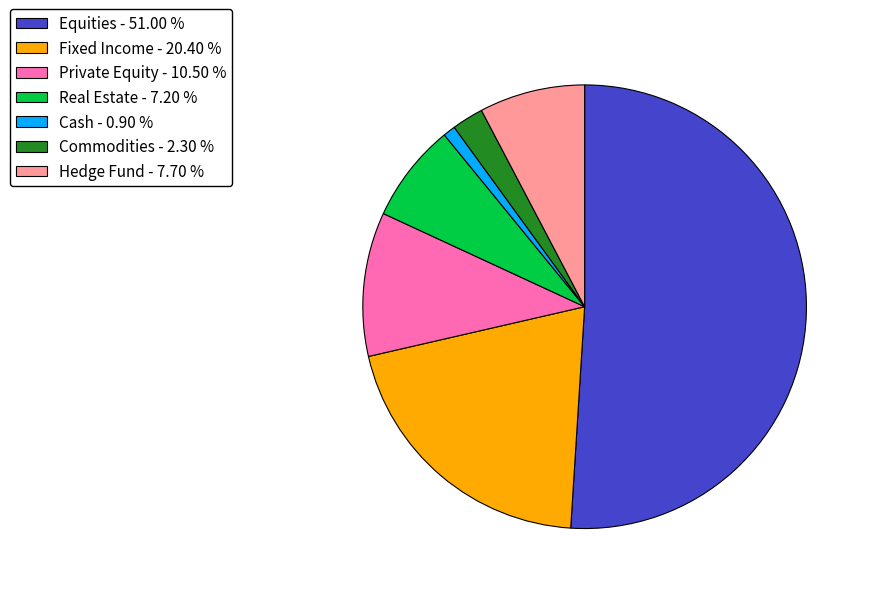

Which has a higher value, Real Estate or Cash?

Real Estate